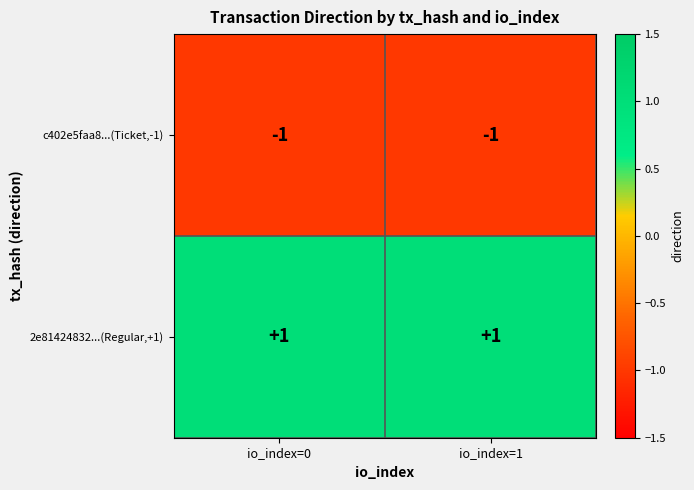

Which series has the largest total across all categories?

2e81424832...(Regular,+1)